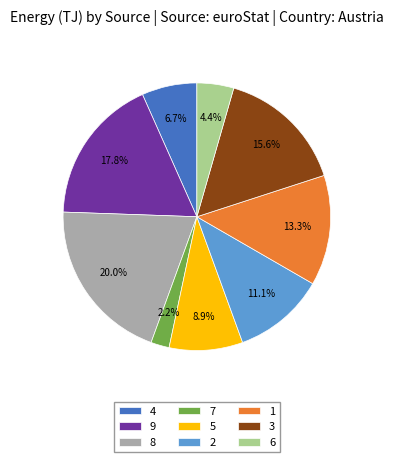

What is the largest slice in the pie chart?

8